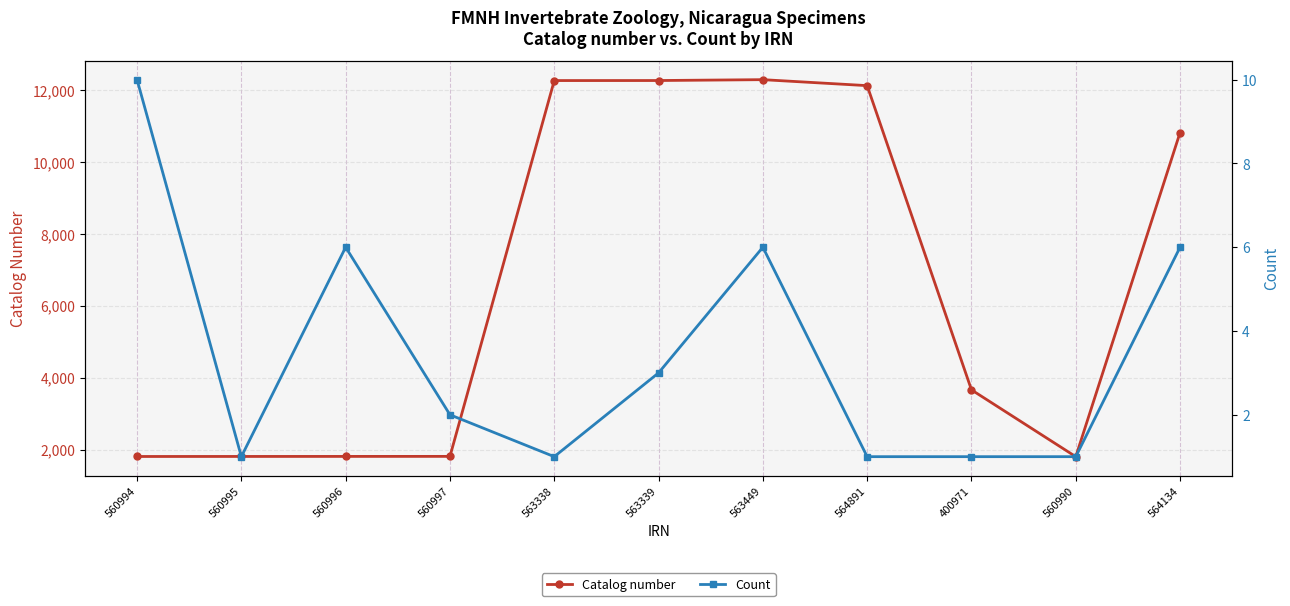

True or false: Count and Catalog number cross at least once.

False